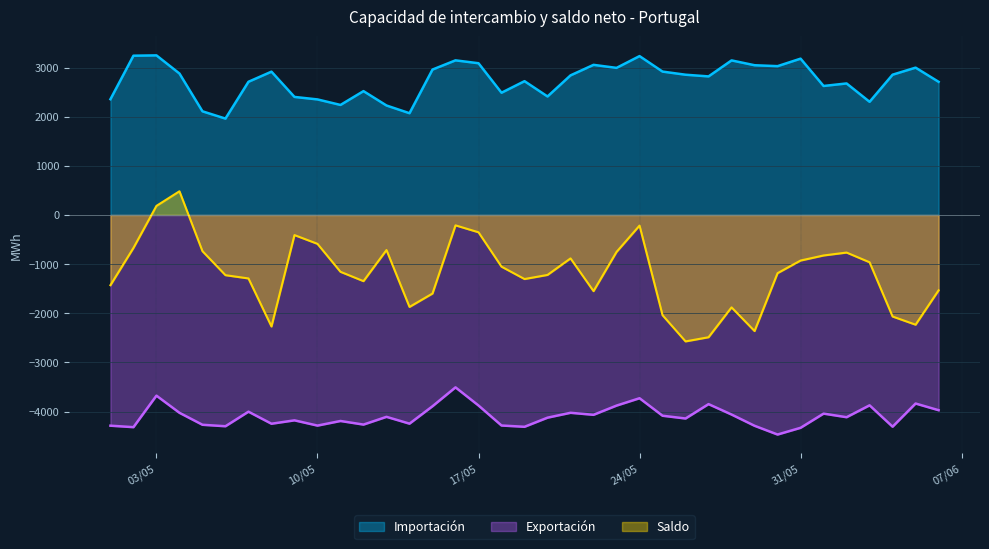

What is the highest value of the Saldo series?

482.0